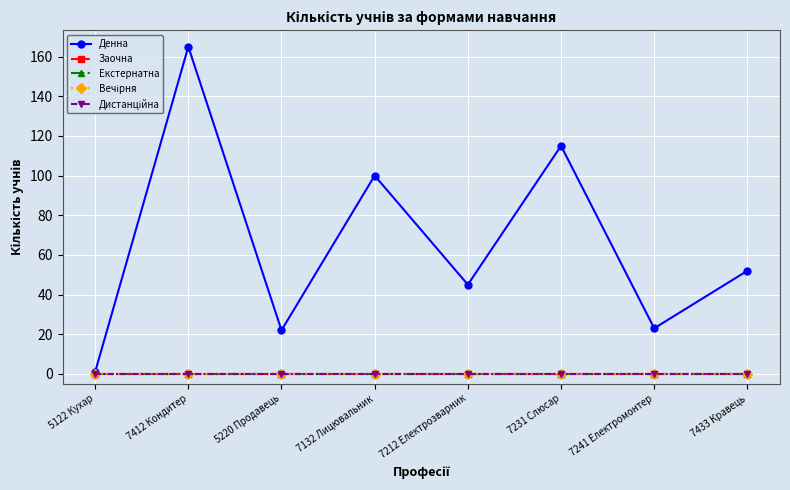

True or false: Вечірня has a value of 0 at 5220 Продавець.

True